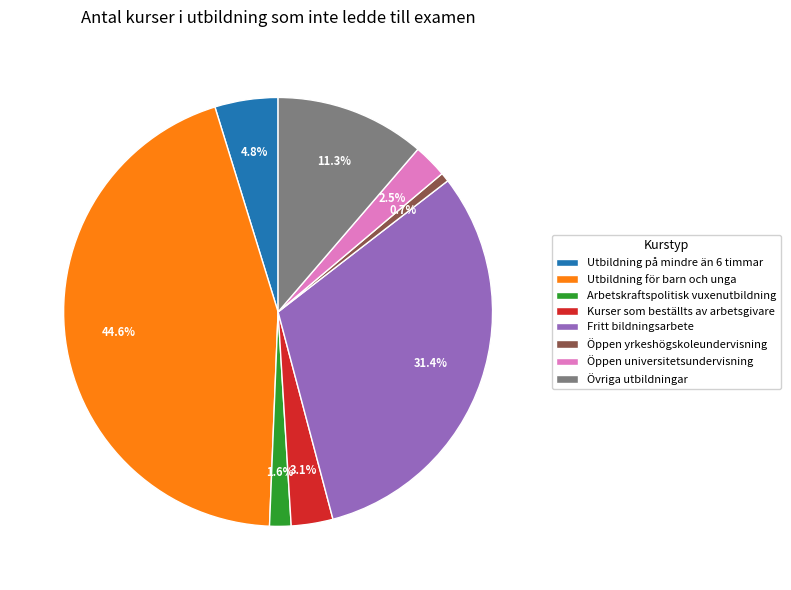

What portion of the pie excludes Öppen universitetsundervisning?

97.5%